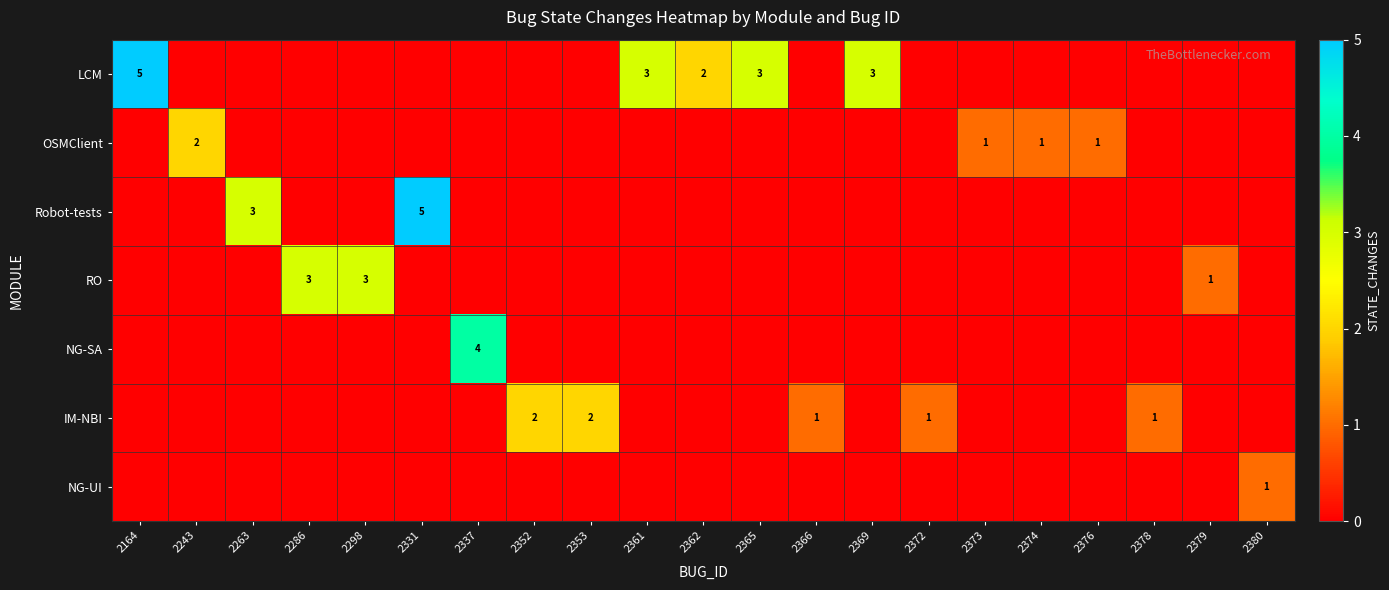

Is it true that IM-NBI equals 1 at 2366?

True